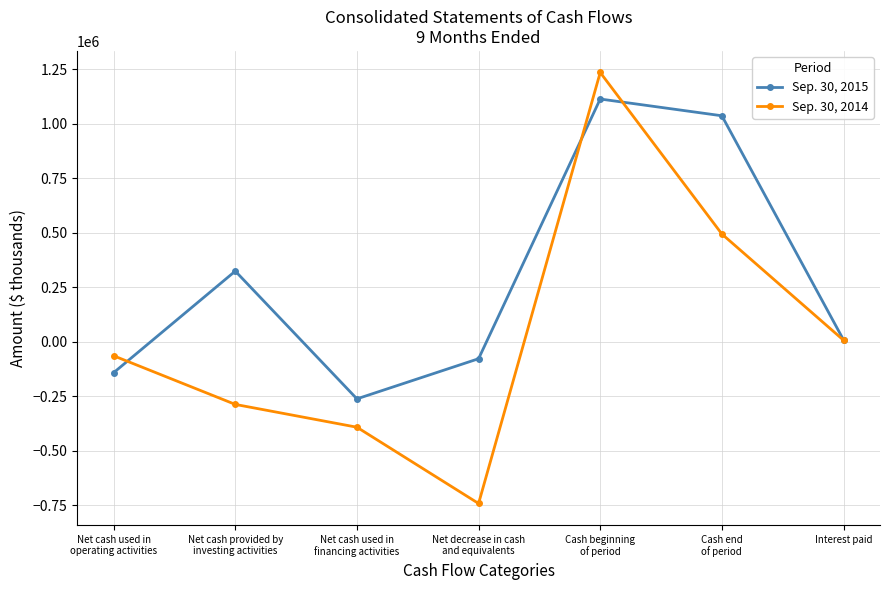

At which label does Sep. 30, 2015 first exceed 9584?

Net cash provided by
investing activities